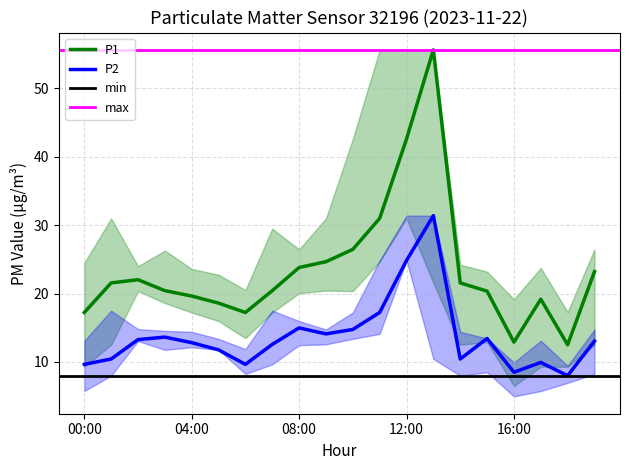

What is the difference between the second highest and second lowest values in the P2 series?

16.3